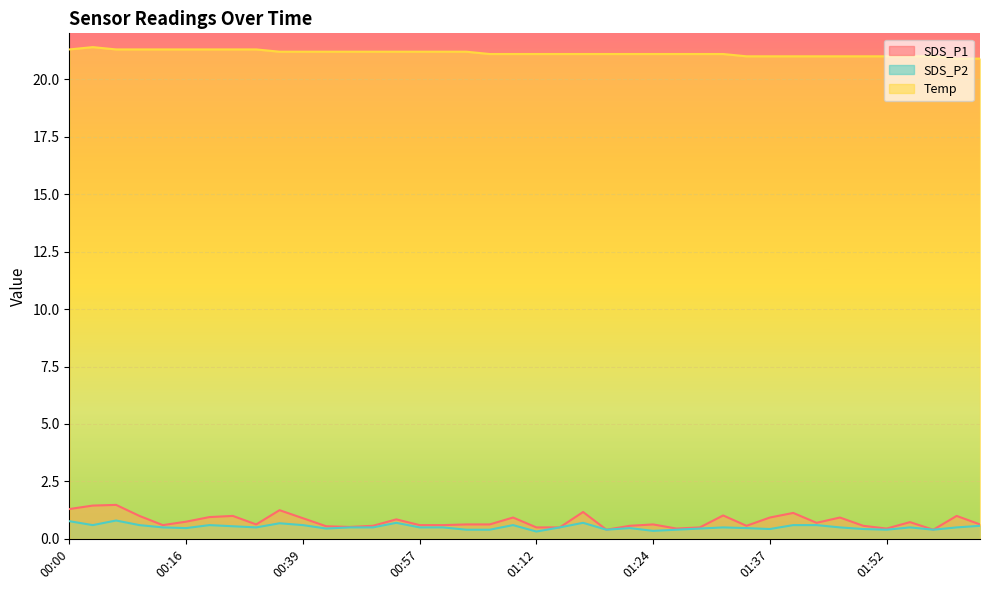

How many lines are shown in the chart?

3